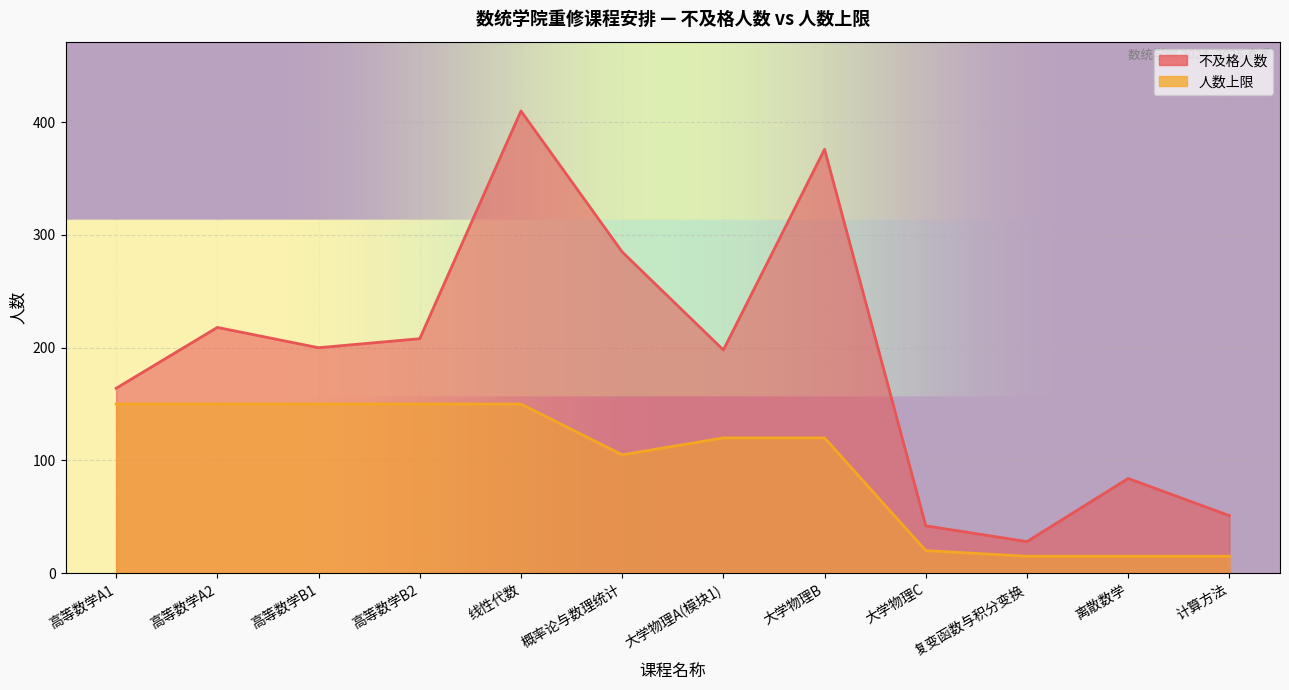

Which category has the highest value across all series?

线性代数